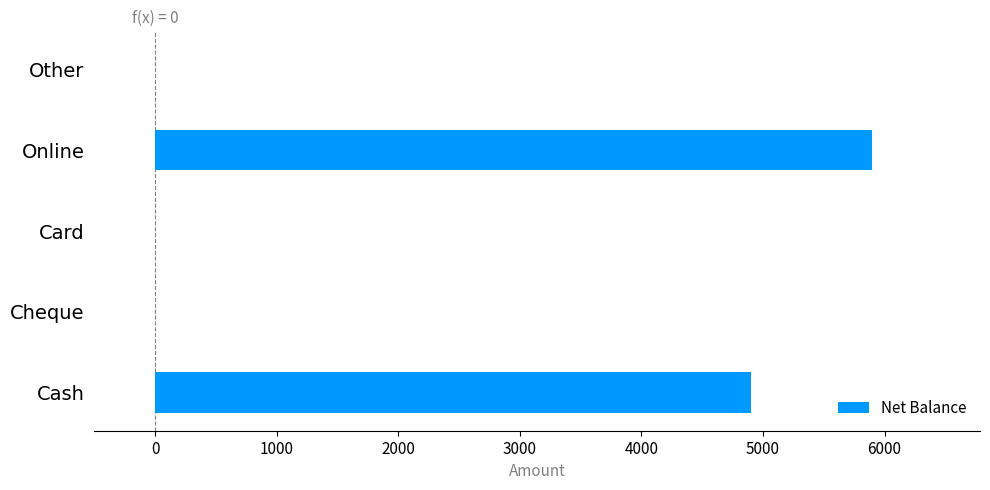

At which label is the value closest to 2950?

Cash